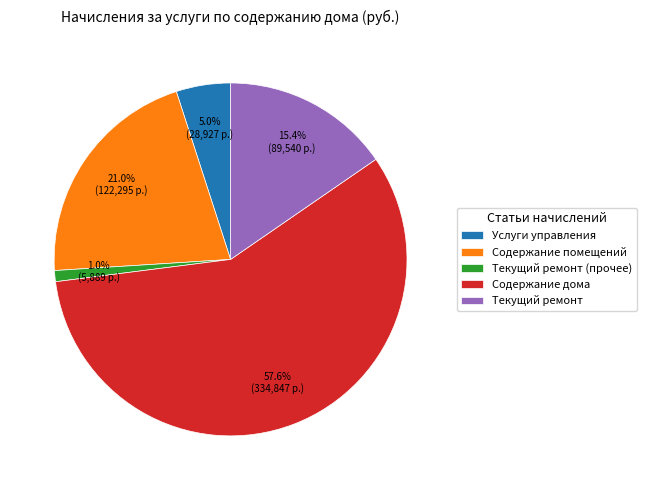

What is the majority slice?

Содержание дома